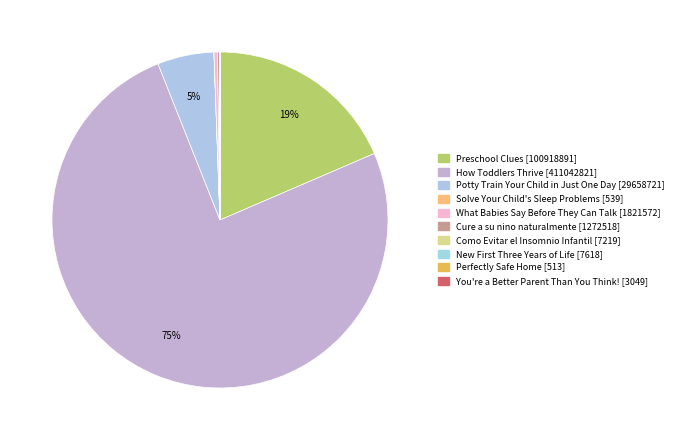

Is How Toddlers Thrive the majority of the pie?

Yes